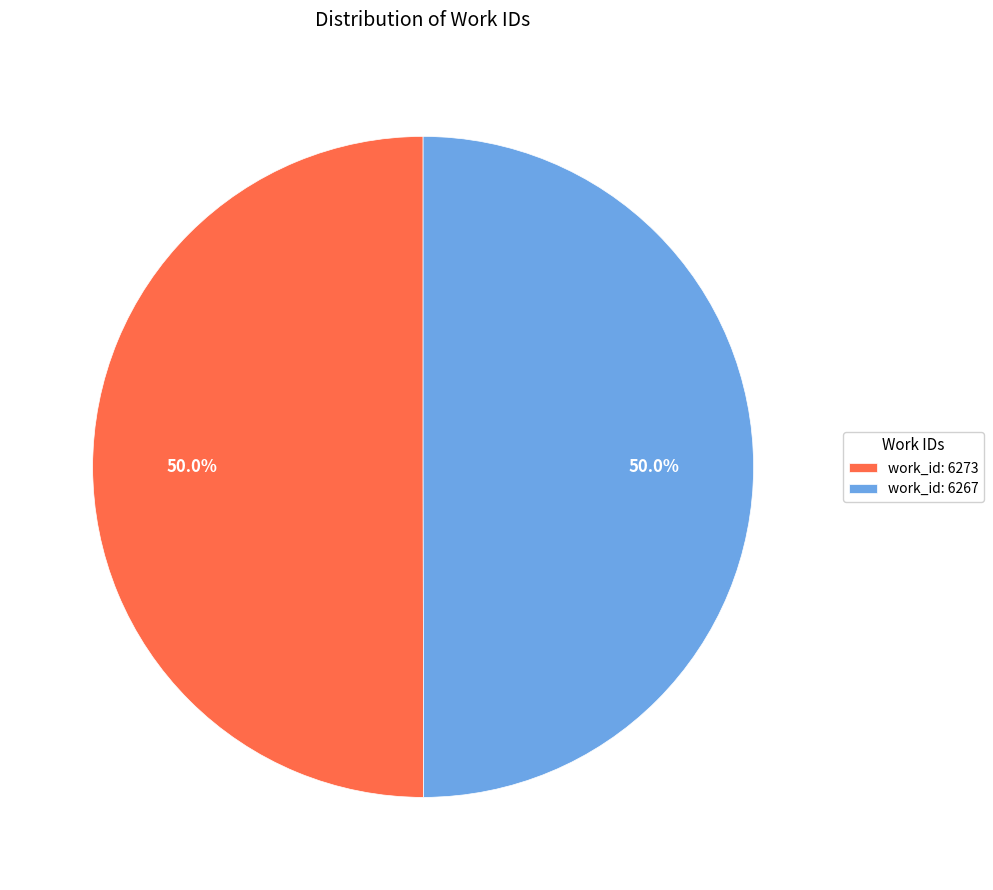

Approximately how many times larger is the value at work_id: 6273 compared to work_id: 6267?

1.0